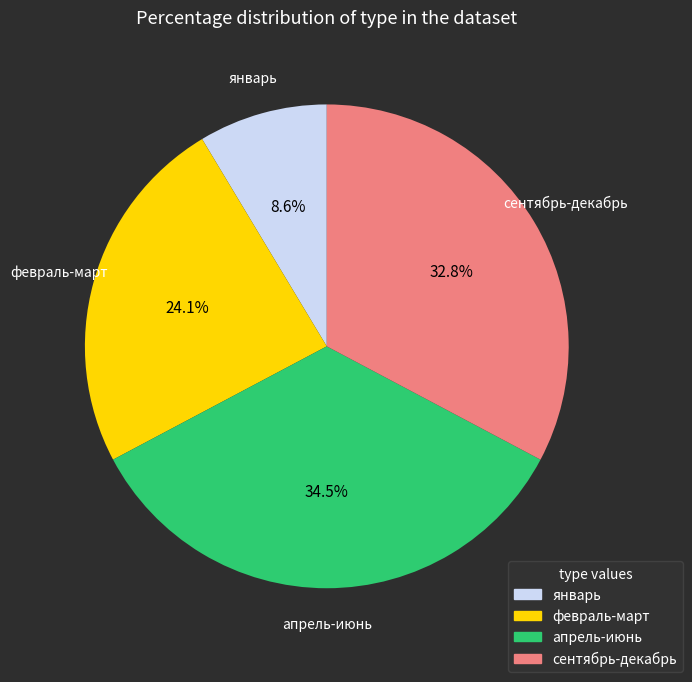

How many slices are in this pie chart?

4